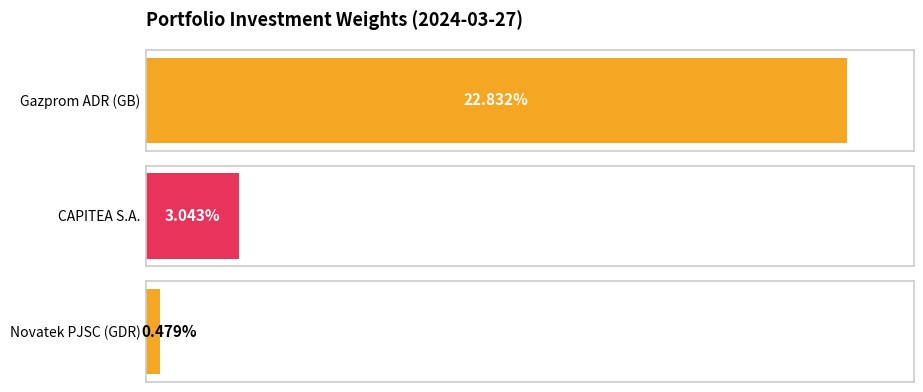

The value at Novatek PJSC (GDR) is 0.5. True or false?

True